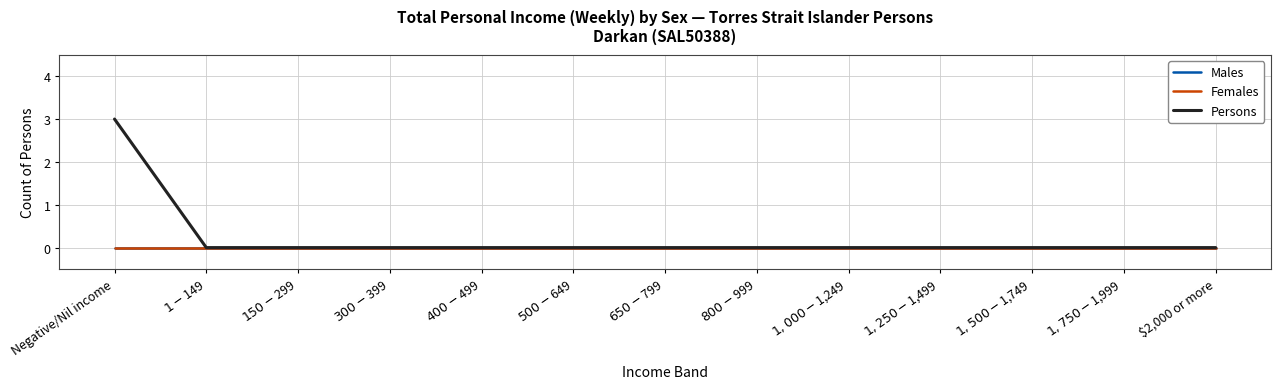

Which label corresponds to the smallest value in the chart?

Negative/Nil income